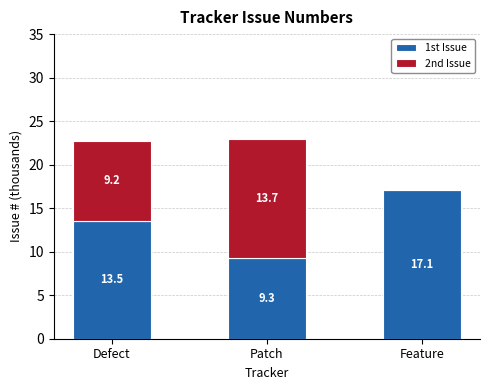

Are the bars horizontal?

No